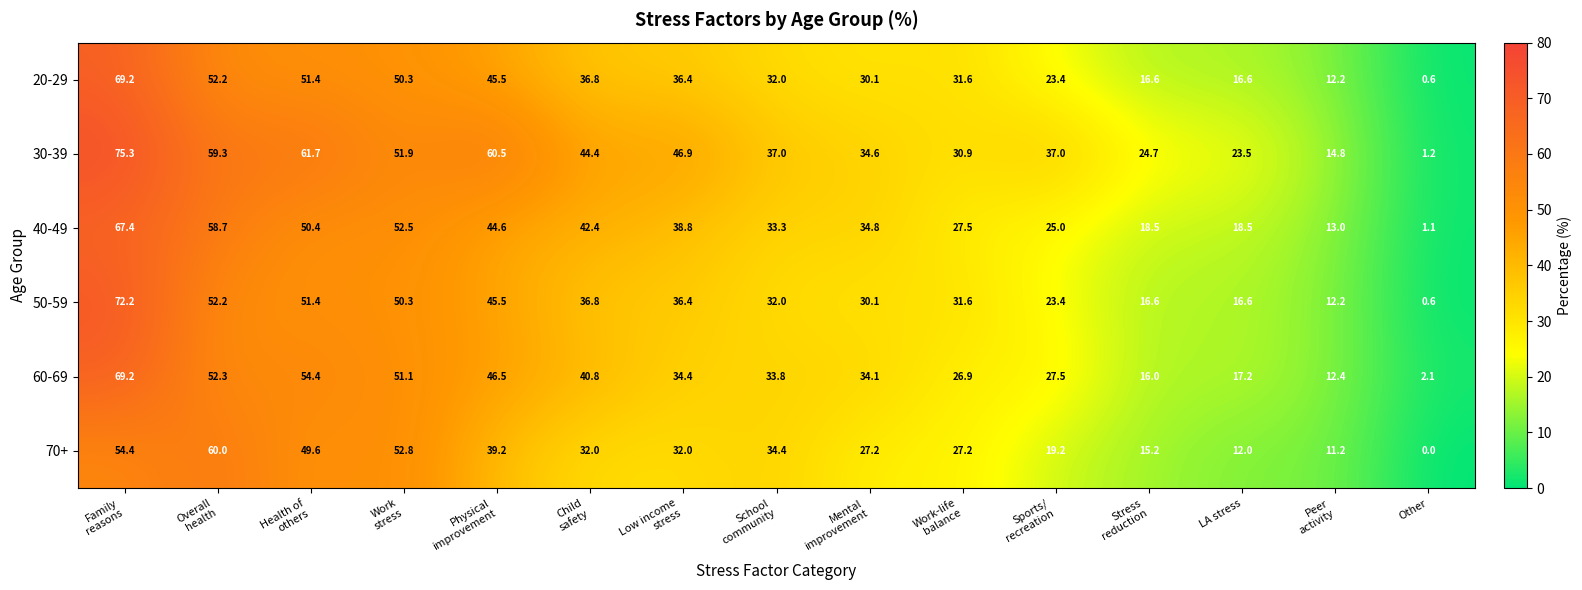

Which label corresponds to the smallest value in the chart?

Other